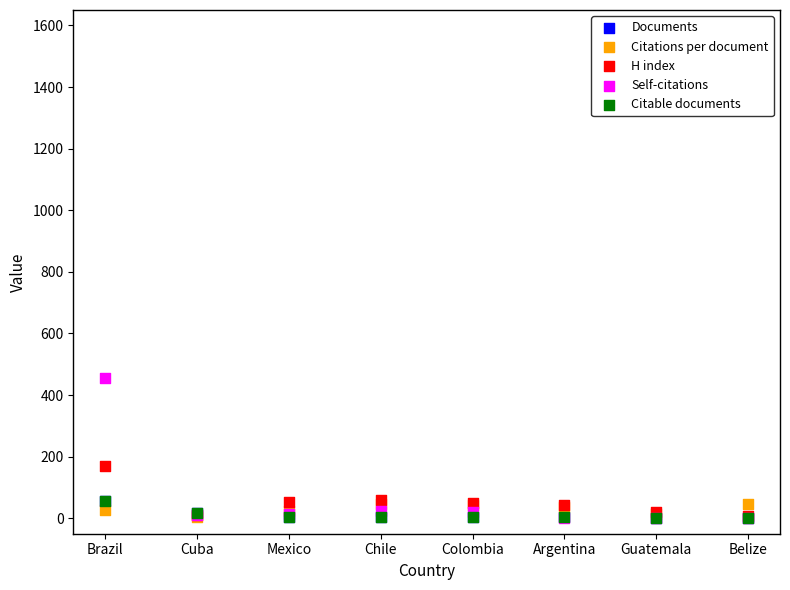

Which series has the largest Y range (max minus min)?

Self-citations